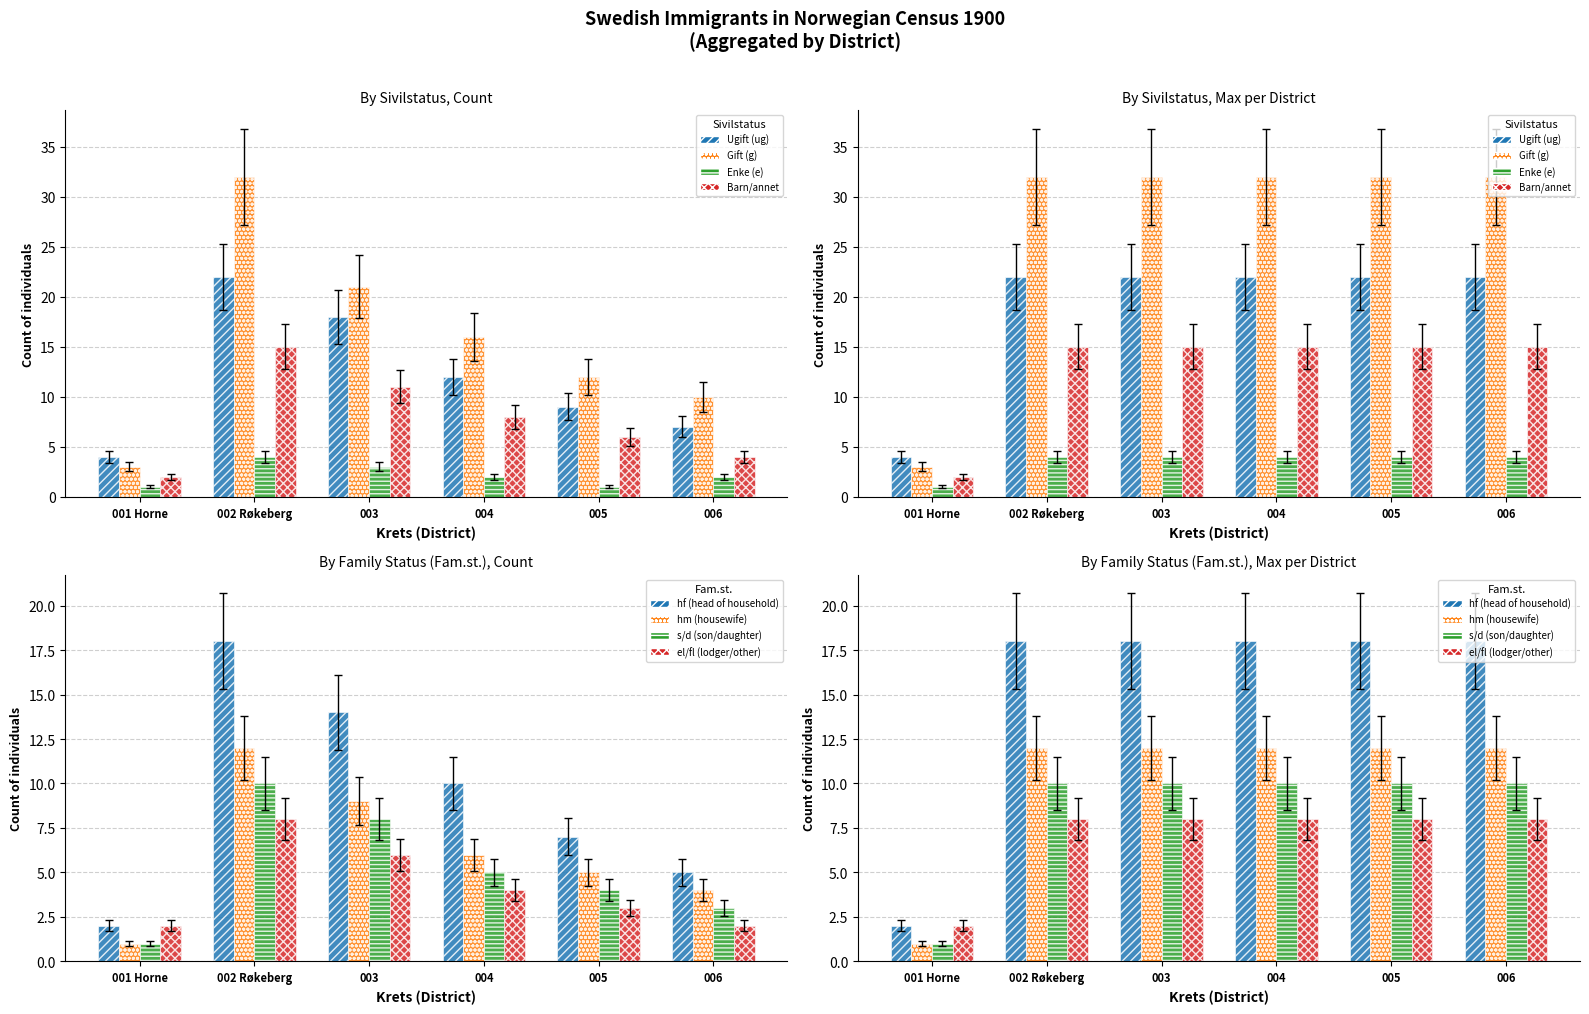

How many values in the Ugift series exceed 12?

2